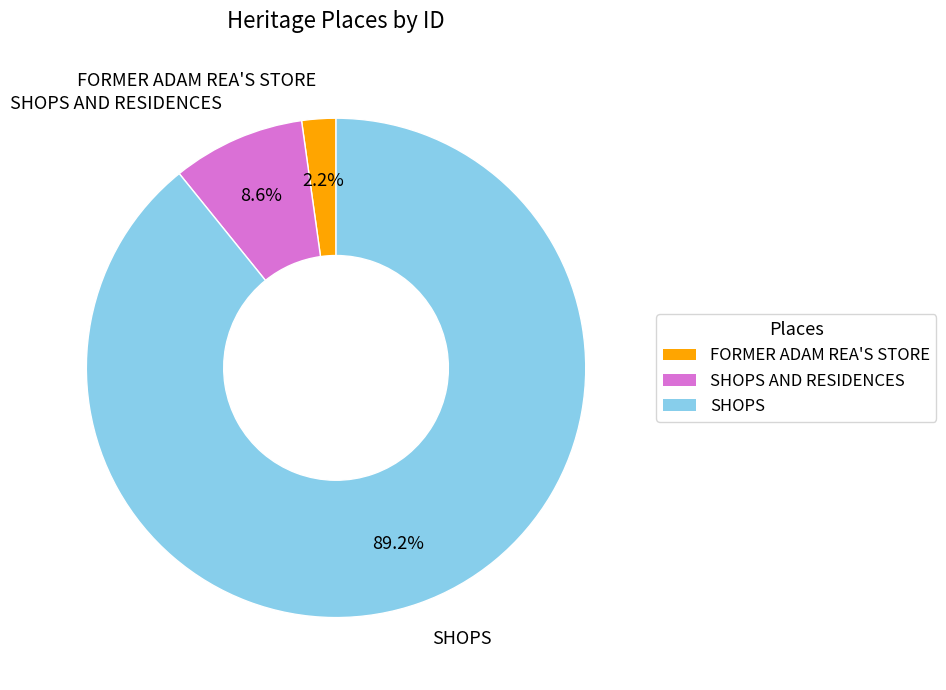

How much of the chart is everything except FORMER ADAM REA'S STORE?

97.8%